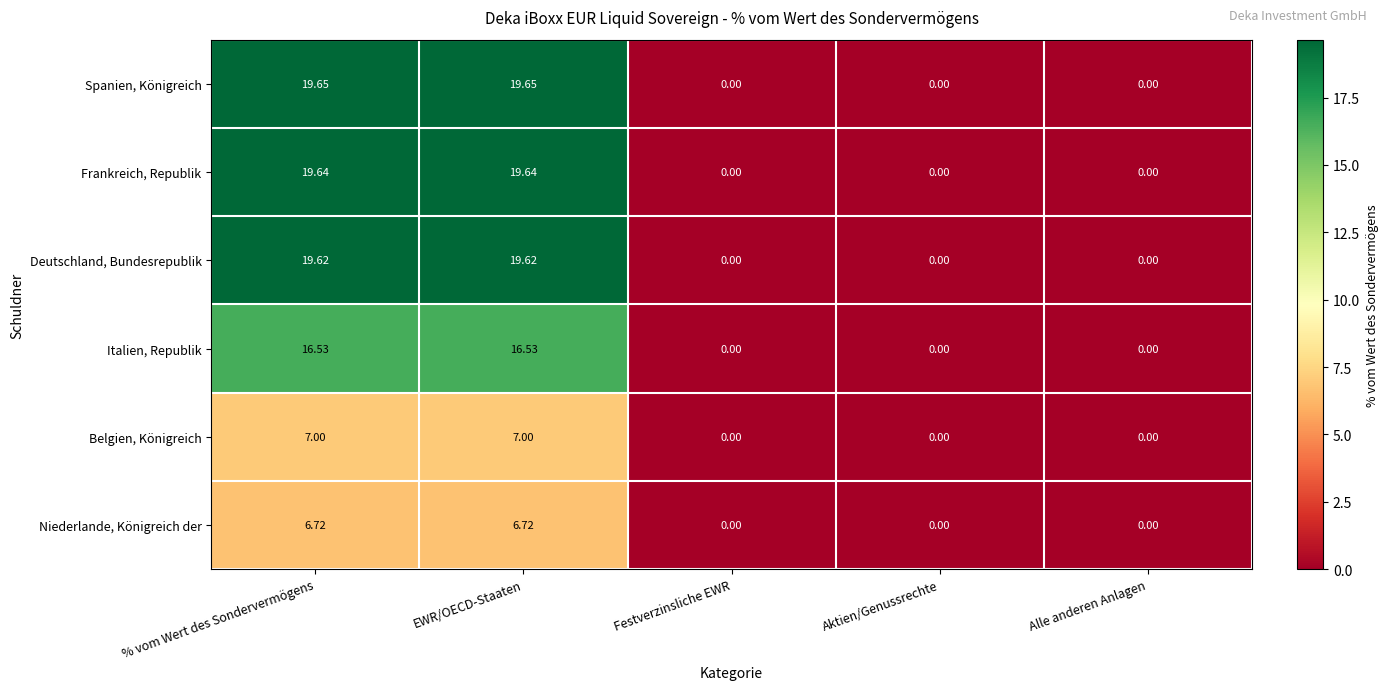

Which series has the largest total across all categories?

Spanien, Königreich